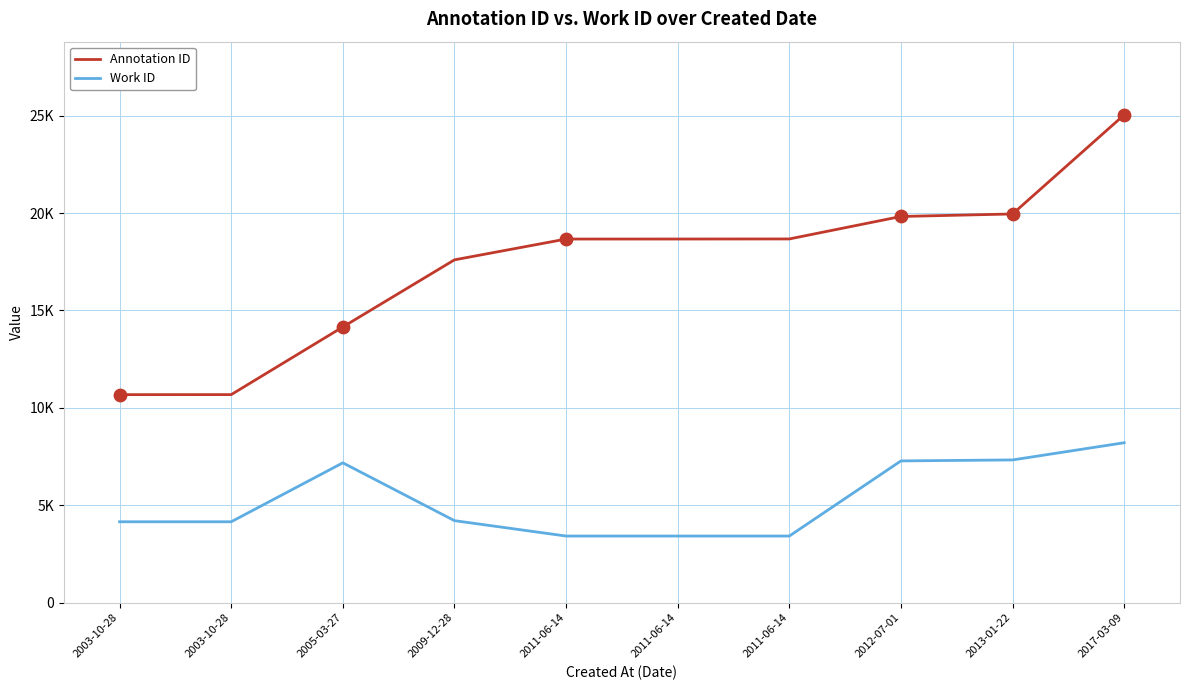

What is the total value across all series at 2009-12-28?

21808